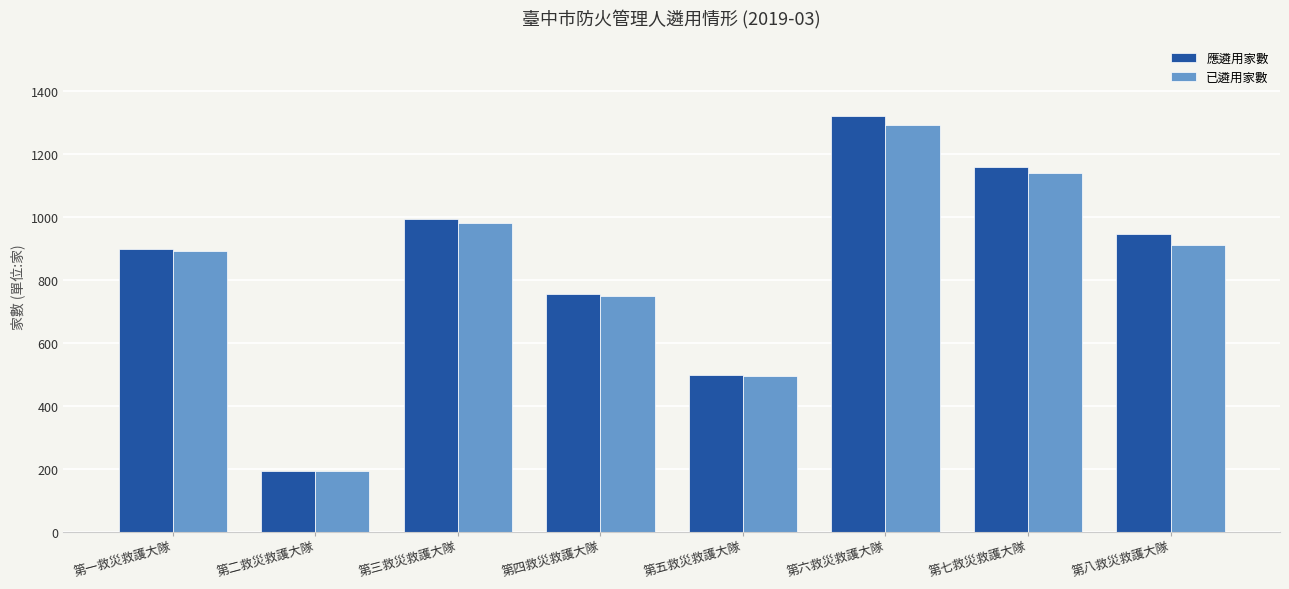

Between 第二救災救護大隊 and 第六救災救護大隊, which series saw the biggest shift?

應遴用家數